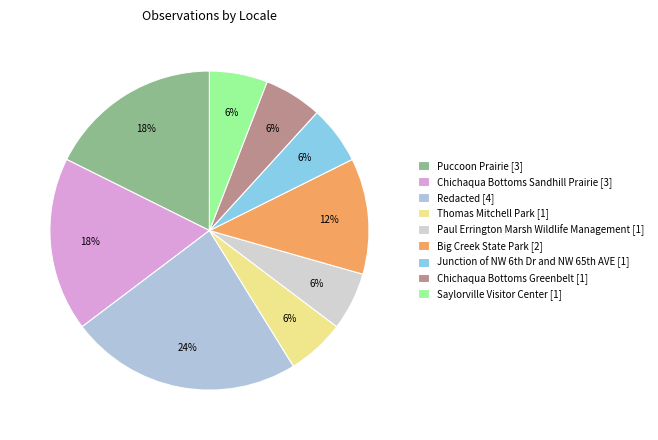

To the nearest percent, what is the difference between the largest and smallest slice percentages?

18%